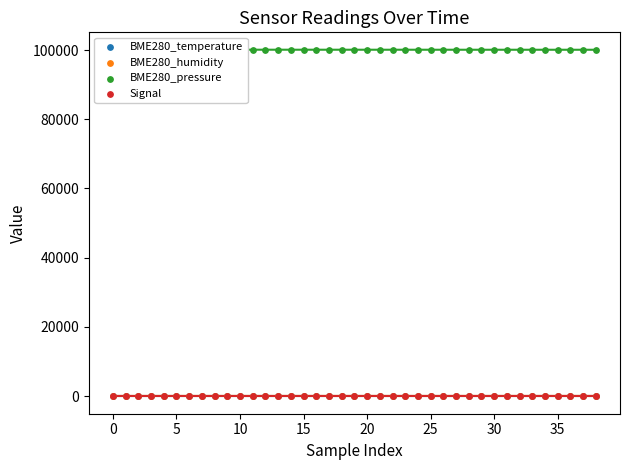

What are all the series names shown in the legend?

BME280_temperature, BME280_humidity, BME280_pressure, Signal